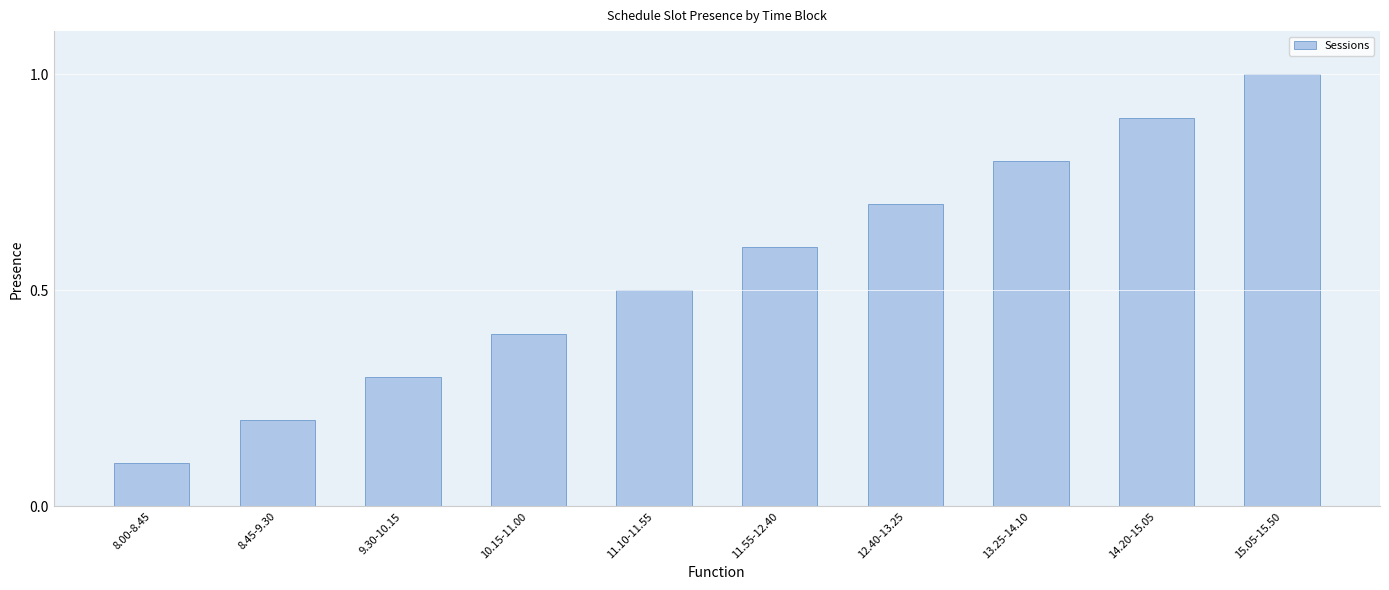

Between 11.10-11.55 and 12.40-13.25, which is larger?

12.40-13.25